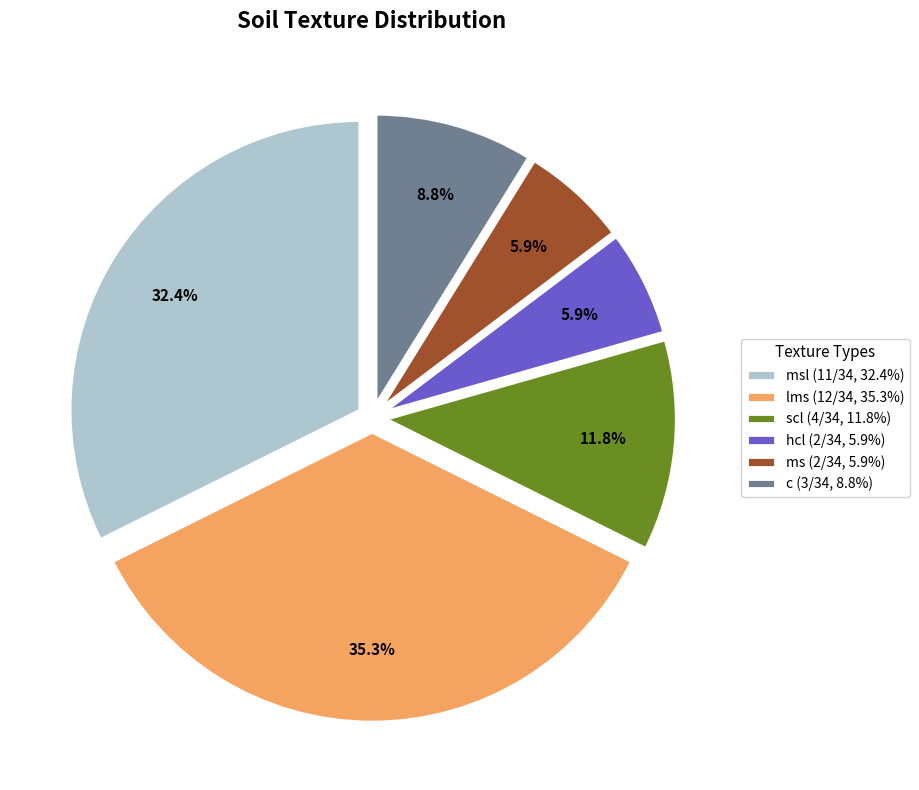

Is lms (12/34, 35.3%) the majority of the pie?

No